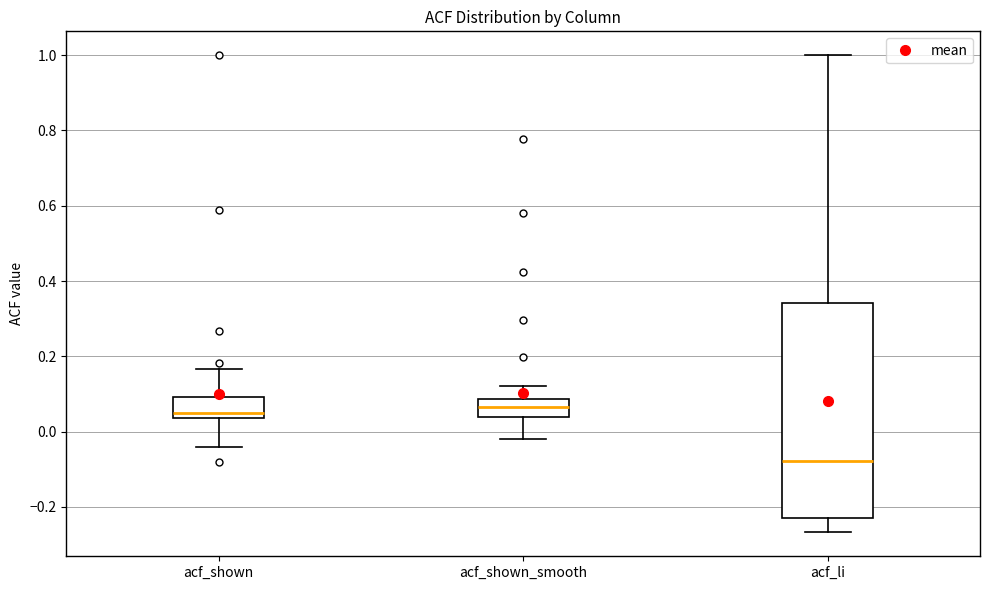

Comparing the boxes themselves (not the whiskers), which one is the tallest?

acf_li